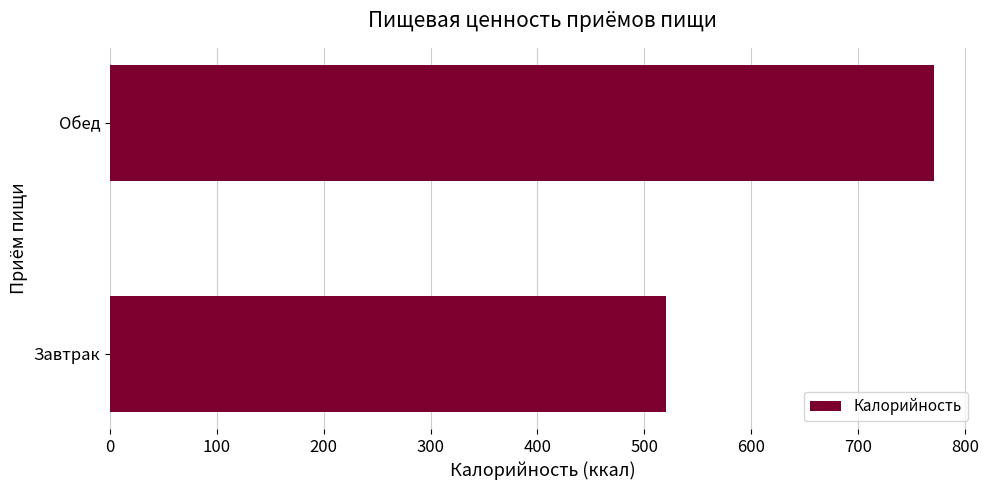

What is the average value?

645.6